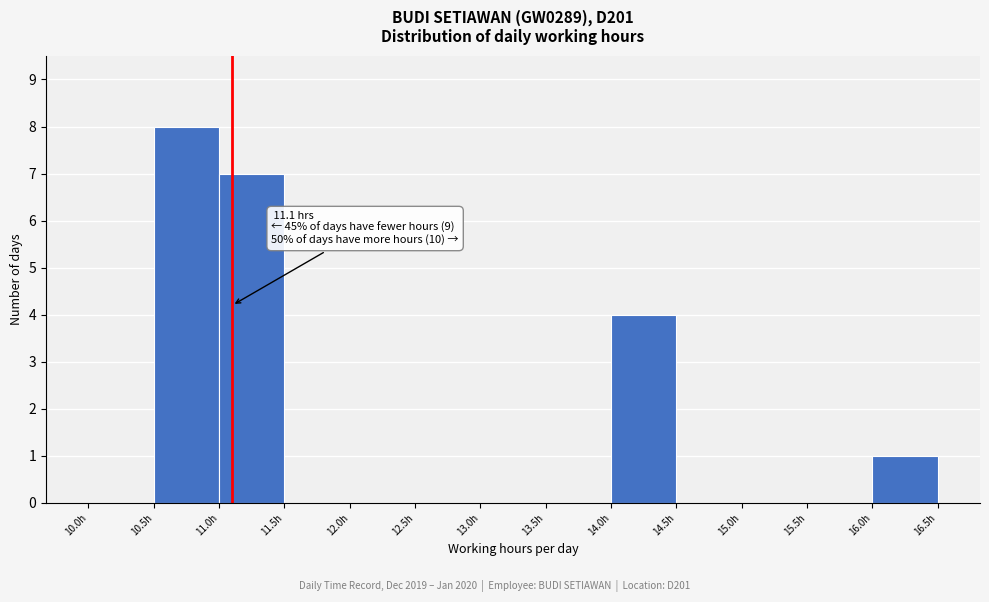

Which range on the x-axis has the tallest bar?

10.5 to 11.0